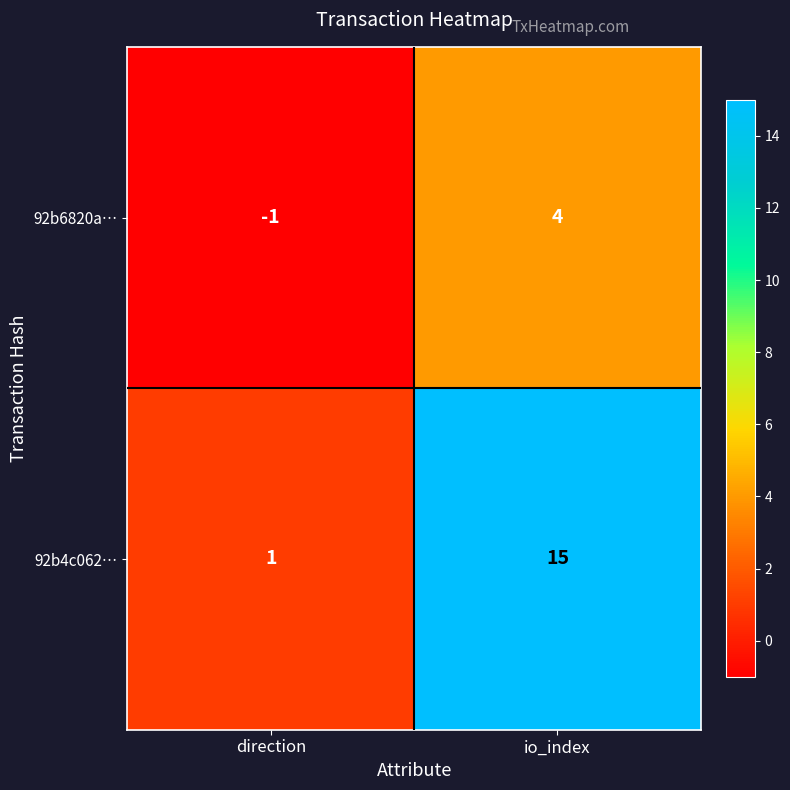

List the series in order of their overall mean, highest first.

92b4c062…, 92b6820a…